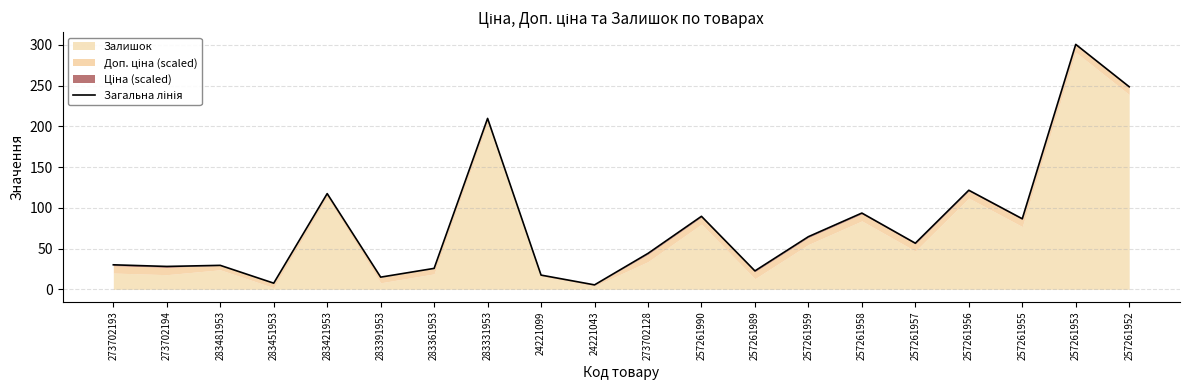

What is the smallest value displayed?

5.5